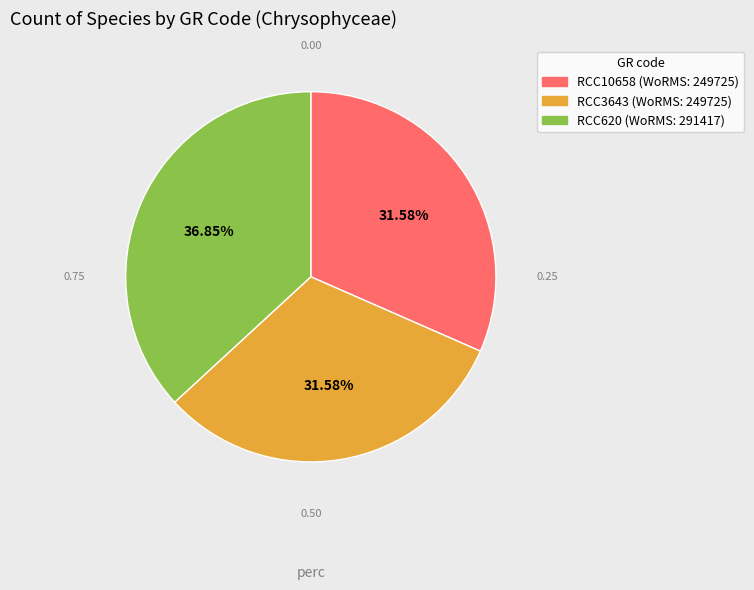

True or false: RCC3643 accounts for 23% of the total.

False